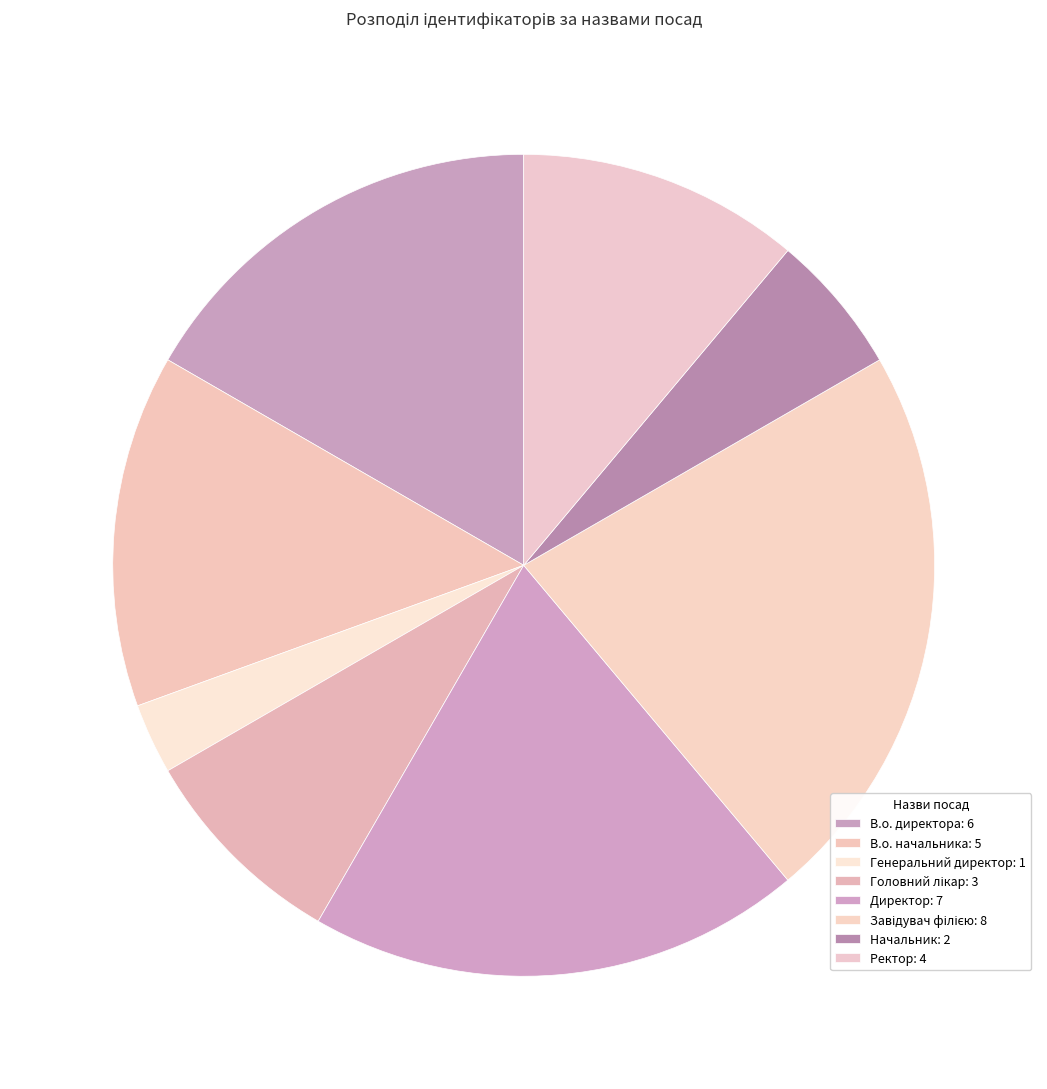

Is the sum of Начальник and В.о. директора greater than half?

No